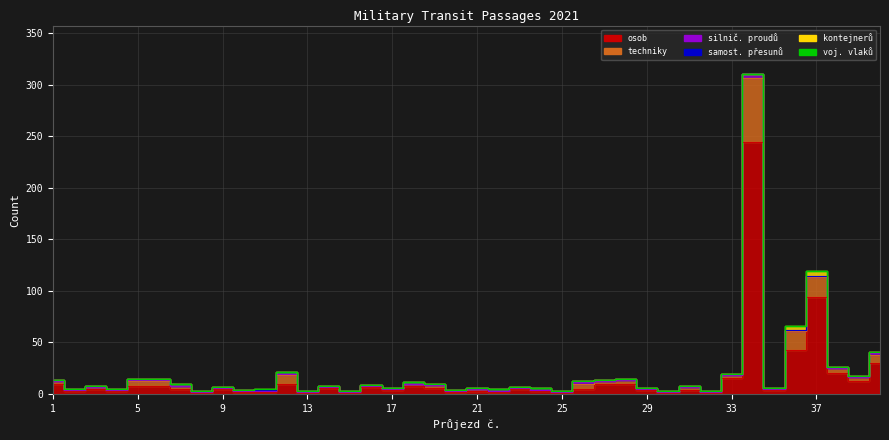

True or false: voj. vlaků has more than 1 interior local peaks.

False